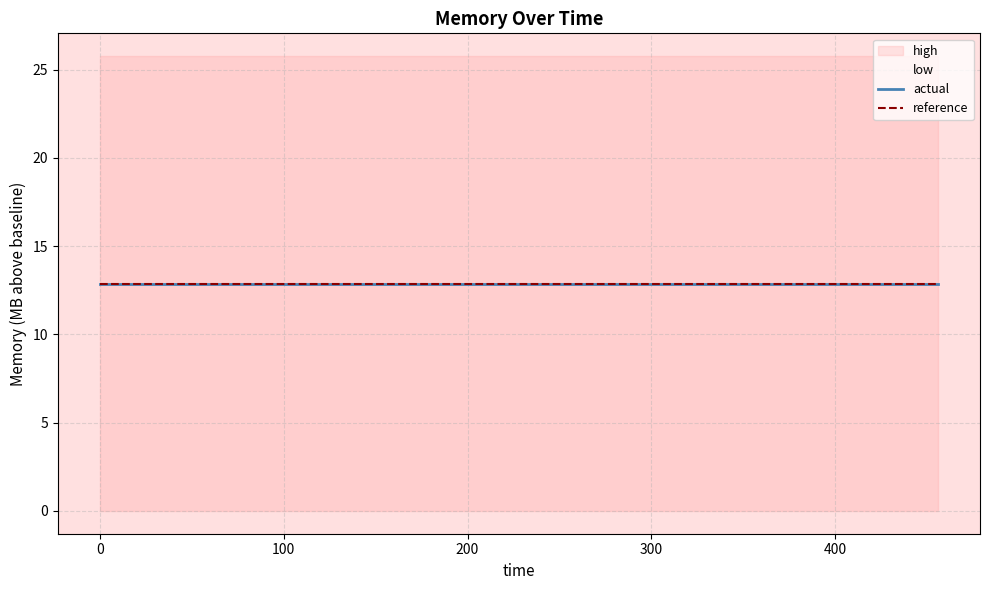

The value of reference at 19 is 22.6. True or false?

False